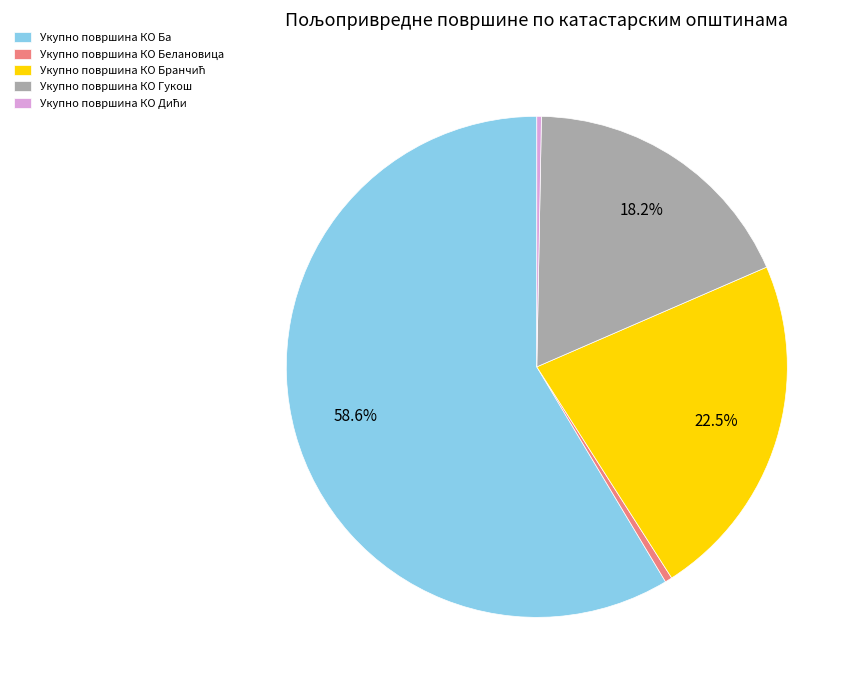

What is the largest slice in the pie chart?

Укупно површина КО Ба